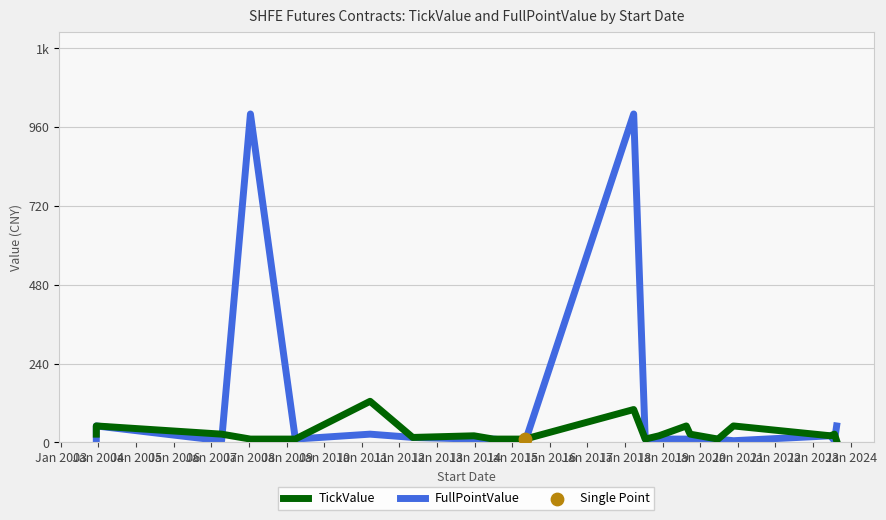

Is the value of TickValue at Jan 2022 greater than the value of FullPointValue at Jan 2006?

Yes